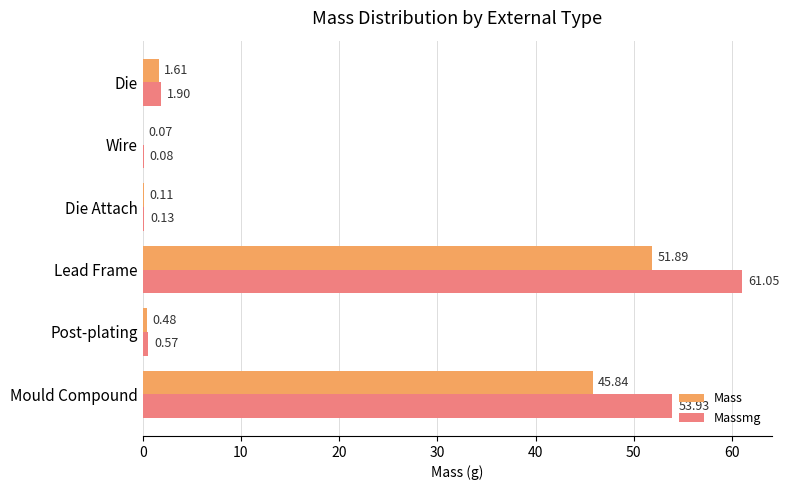

What is the sum of the Mass values at Mould Compound and Wire?

45.9